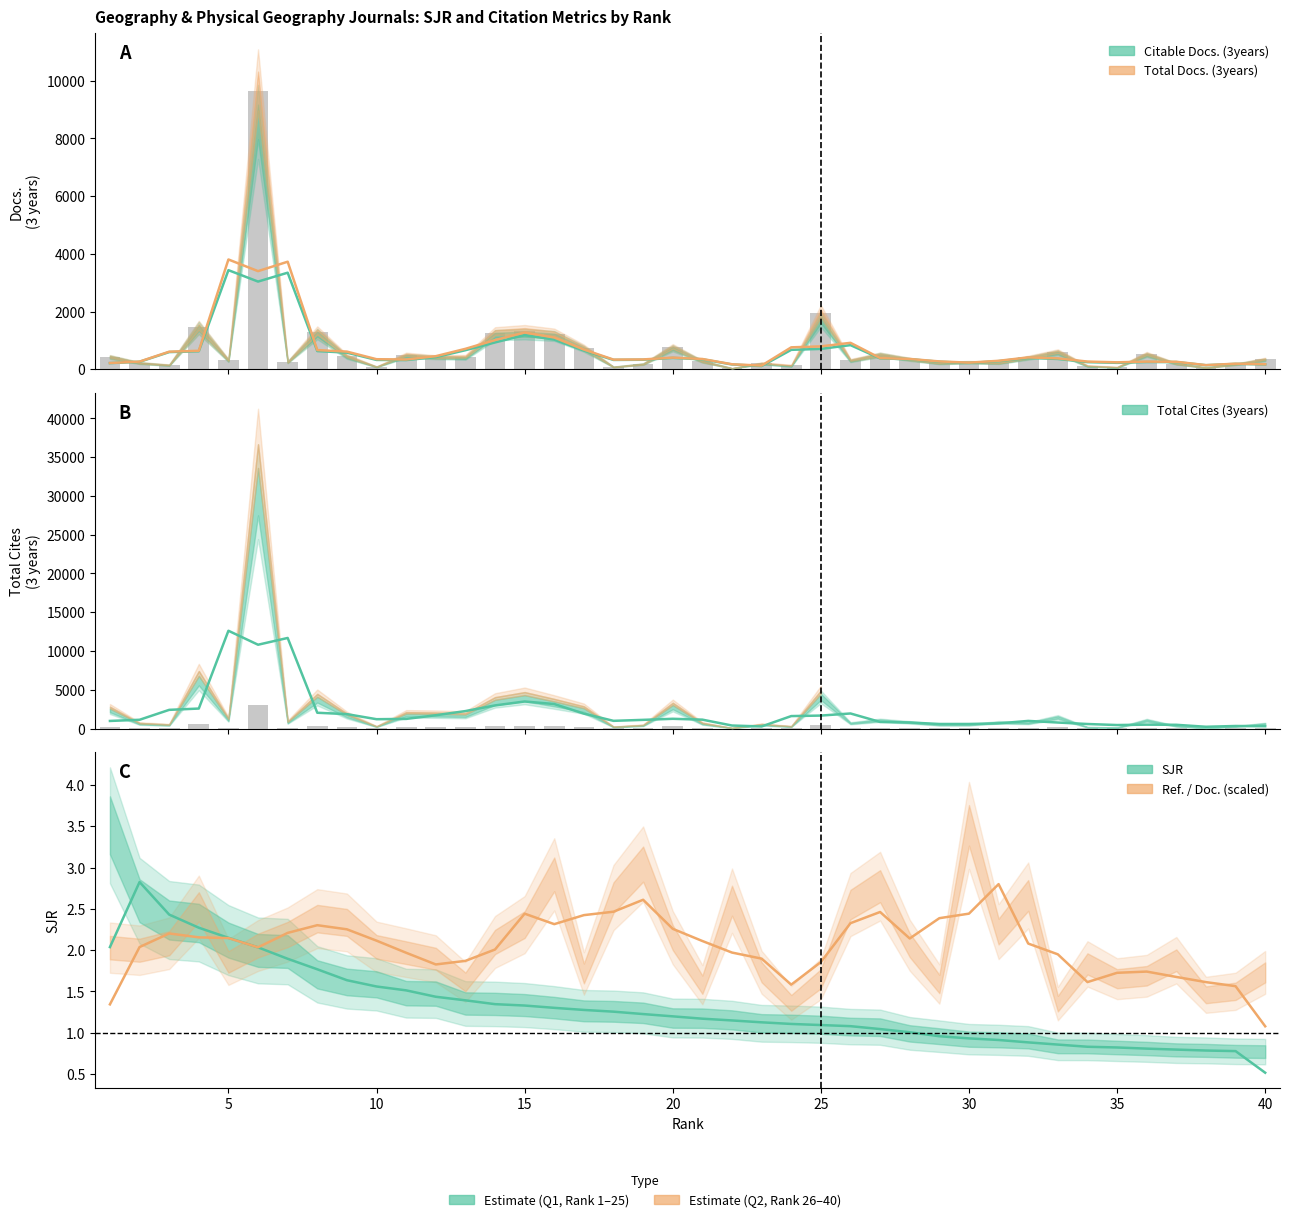

True or false: Total Docs. (3years) has a value of 97.0 at 17.

False